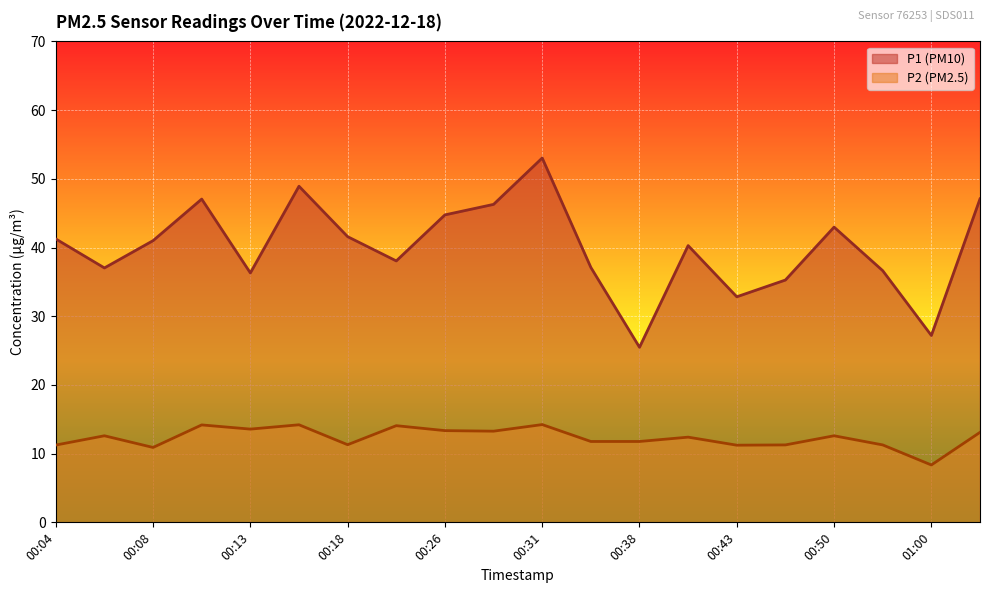

How many lines are shown in the chart?

2